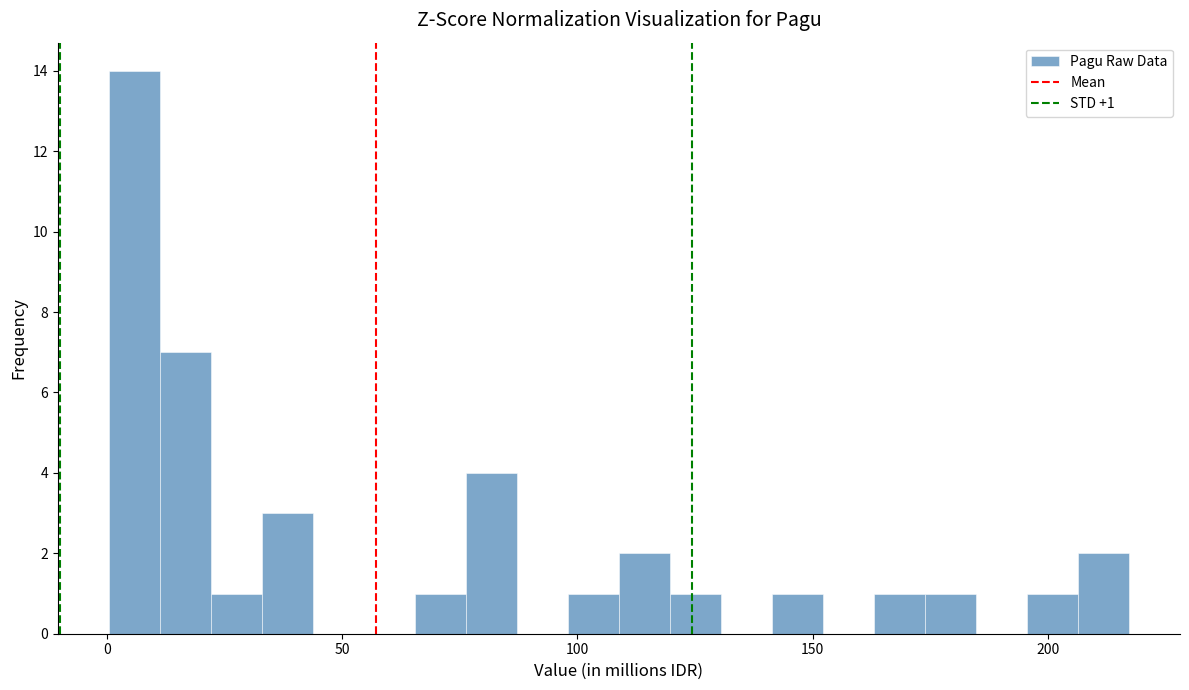

Read against the x-axis, roughly where is the centre of the tallest bar?

5